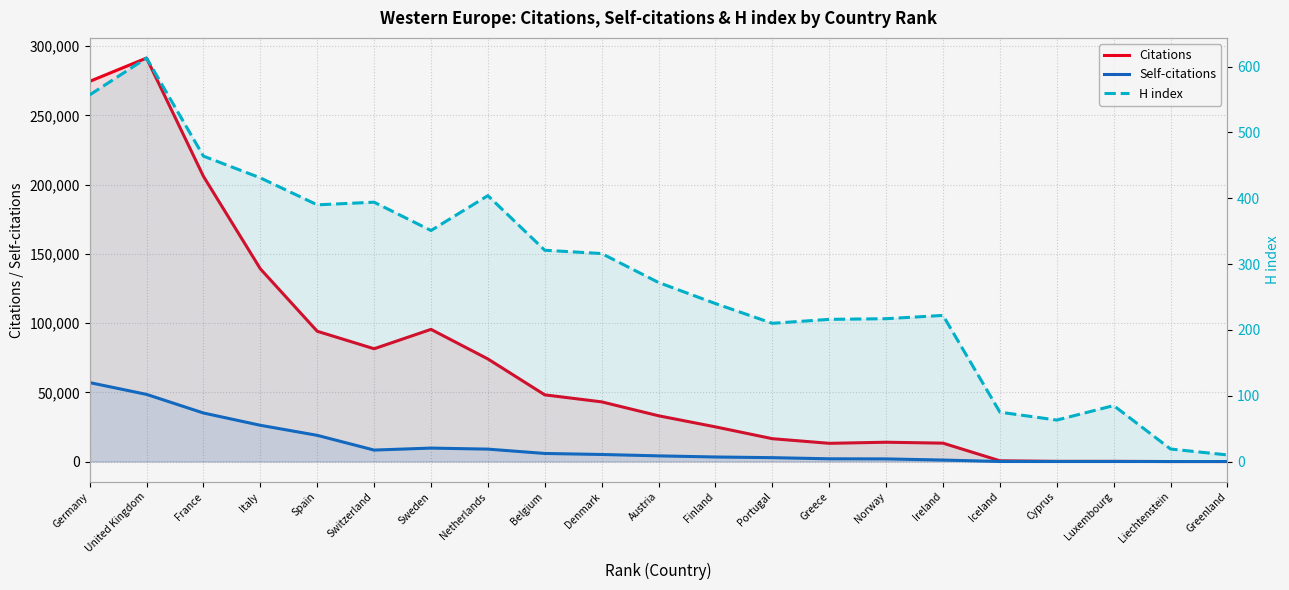

Reading right to left, what are all the values shown in this chart?

Citations: 6	0	133	140	541	13275	13945	13152	16505	25035	33054	43096	48169	74099	95478	81473	94107	139230	206034	291455	274604
Self-citations: 1	0	16	7	30	1070	1905	1973	2798	3283	4091	5096	5834	8965	9712	8279	18926	26184	35059	48506	57024
H index: 10	19	85	63	75	222	217	216	210	240	272	316	321	404	351	394	390	431	464	613	557